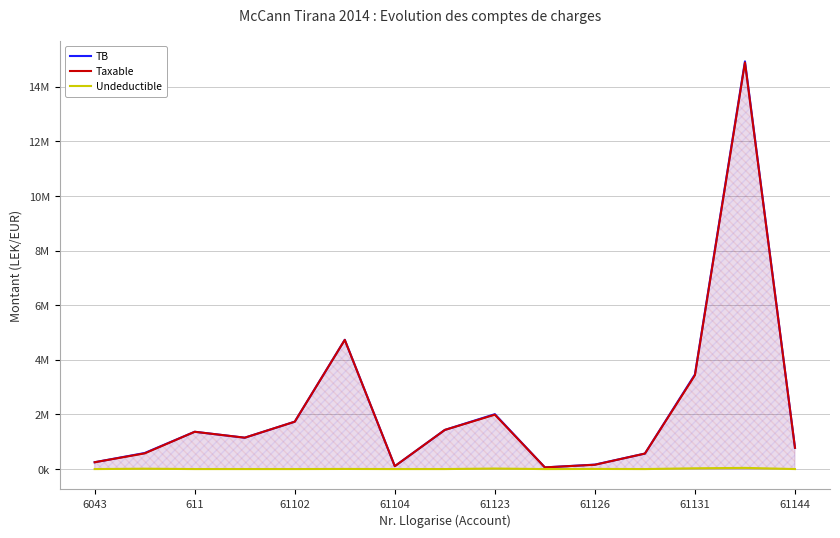

What is the maximum value for Taxable?

14887859.8